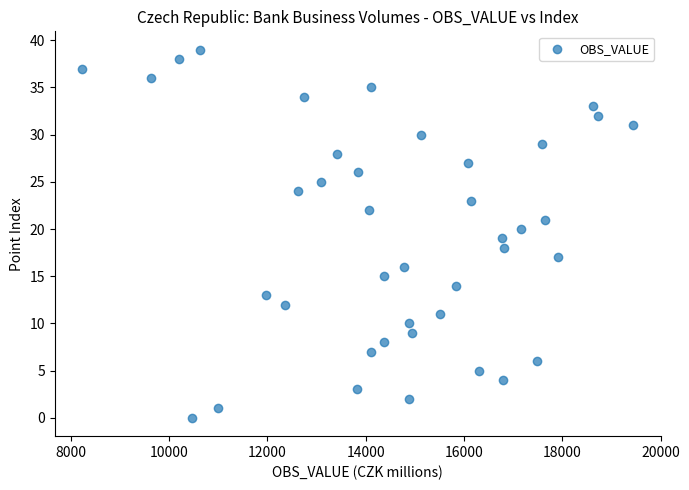

What is the range of Y values (max minus min)?

39